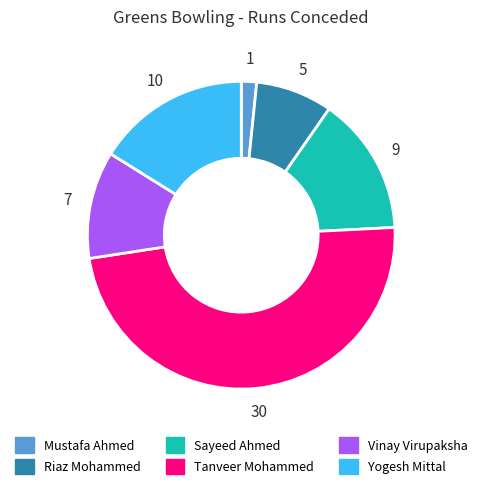

What is the ratio of the value at Sayeed Ahmed to the value at Yogesh Mittal?

0.9